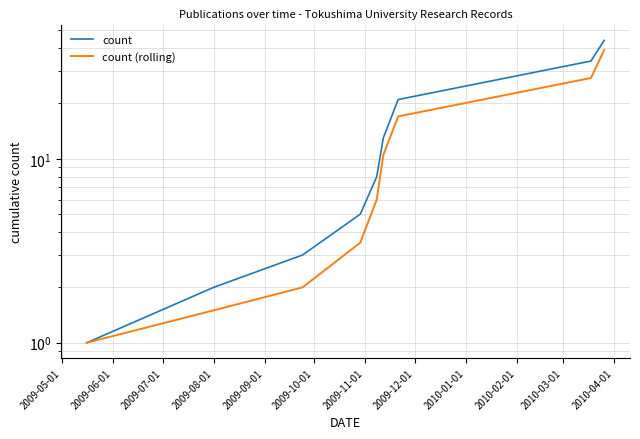

Which series has the largest range (max minus min)?

count